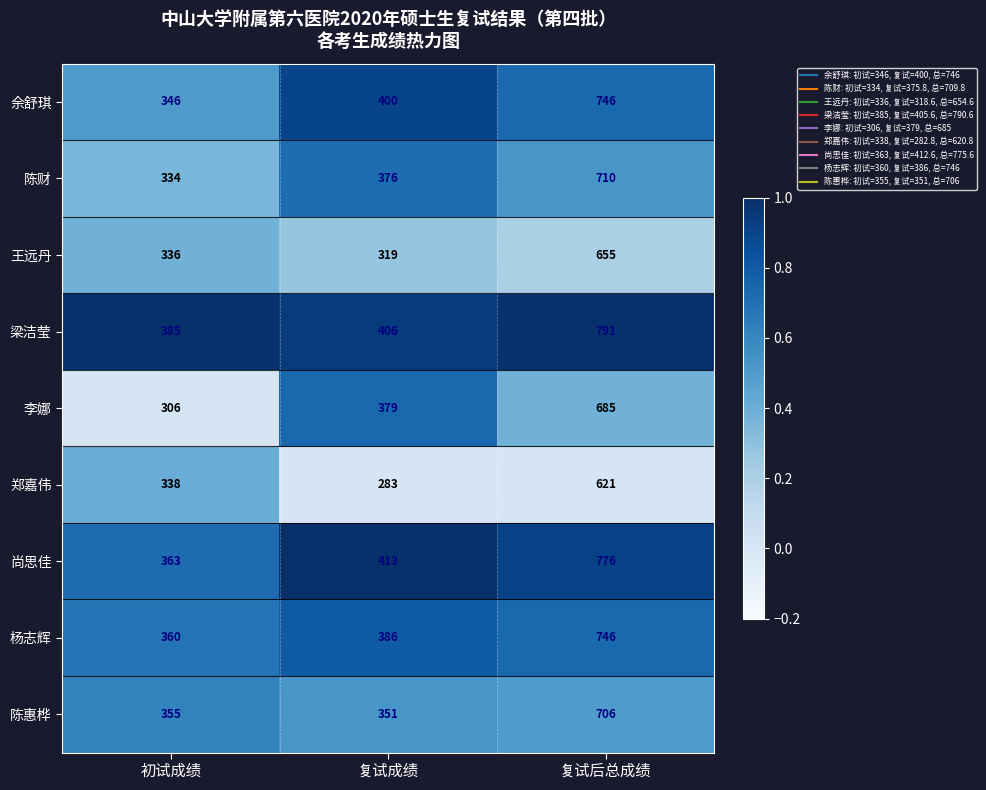

At which category is the sum across all series the highest?

复试后总成绩